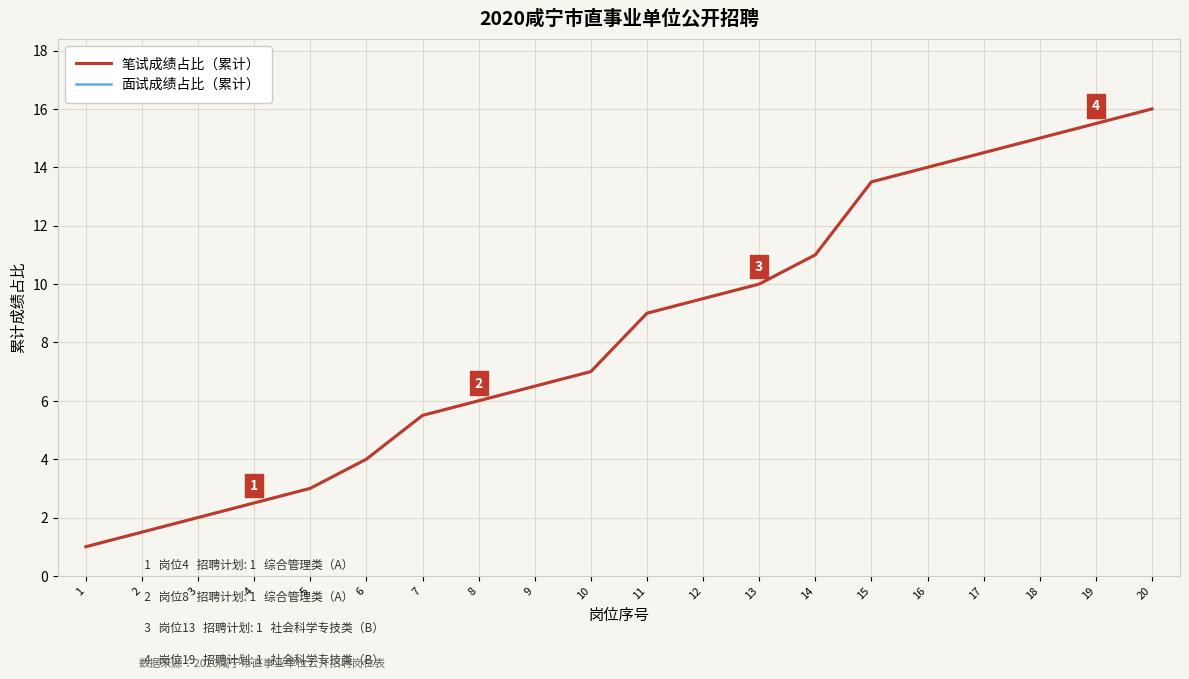

Is this an area chart (filled region under the line)?

No